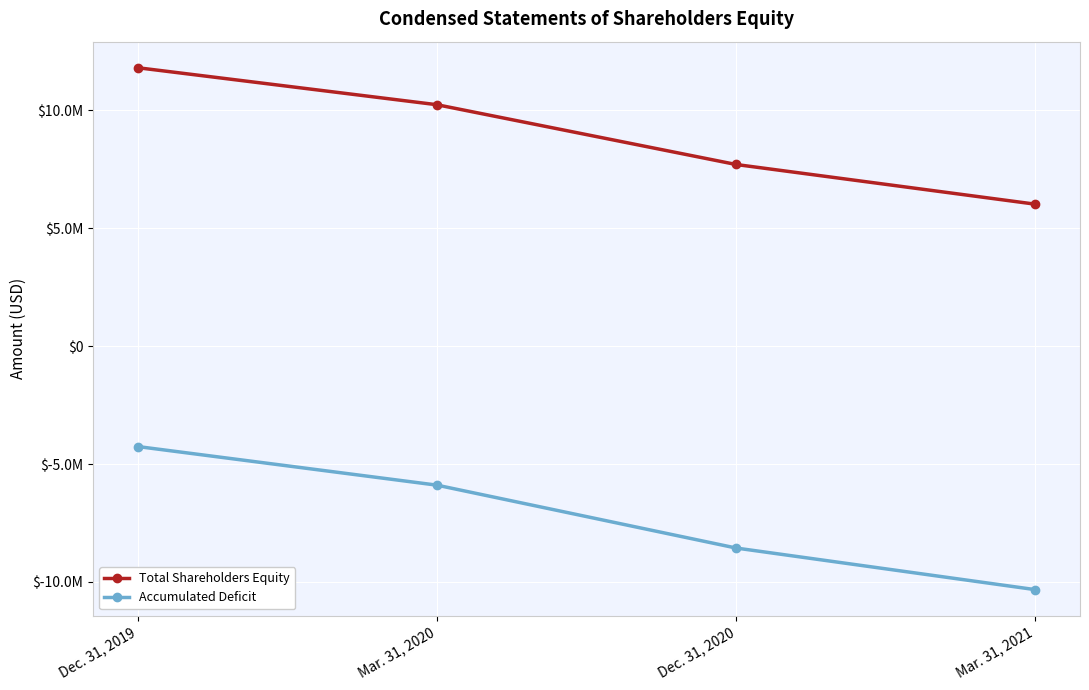

Rank the series by their average value, from highest to lowest.

Total Shareholders Equity, Accumulated Deficit